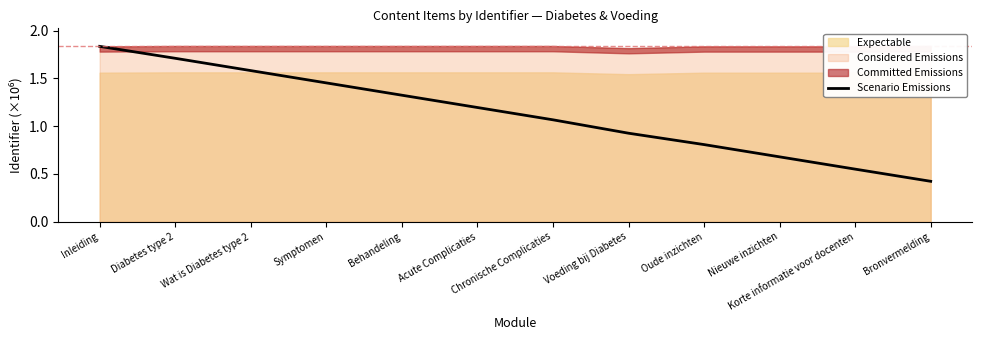

What is the difference between the second highest and second lowest values?

1.2